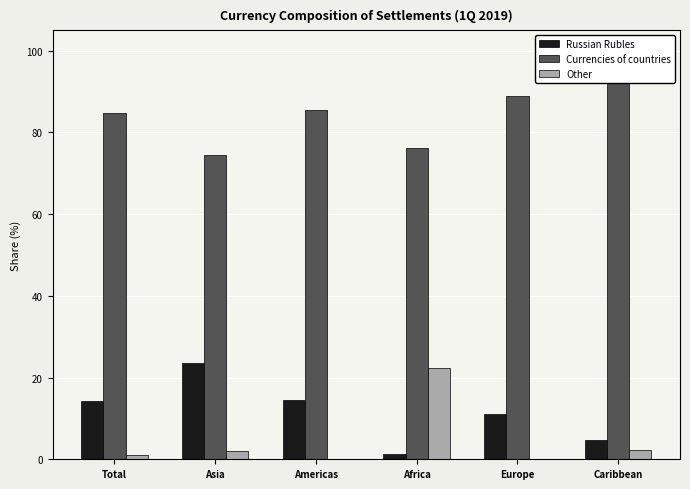

How many data points in Other are less than 2?

3